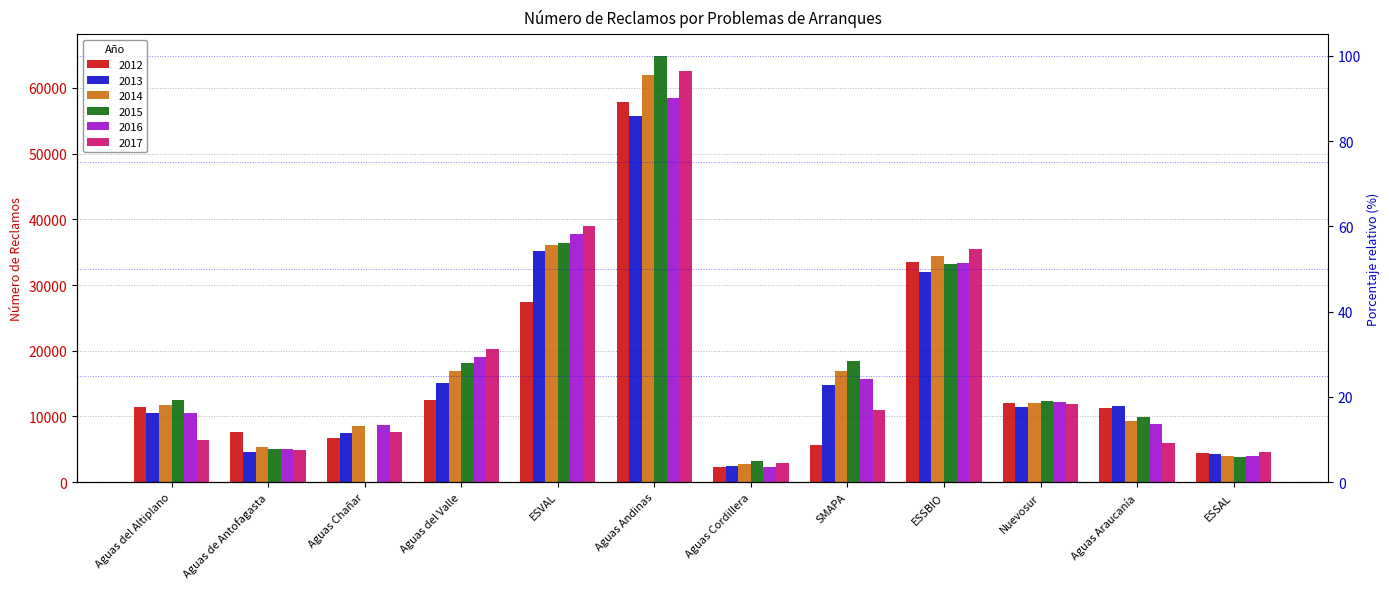

What is the label of the 2nd bar from the left?

Aguas de Antofagasta